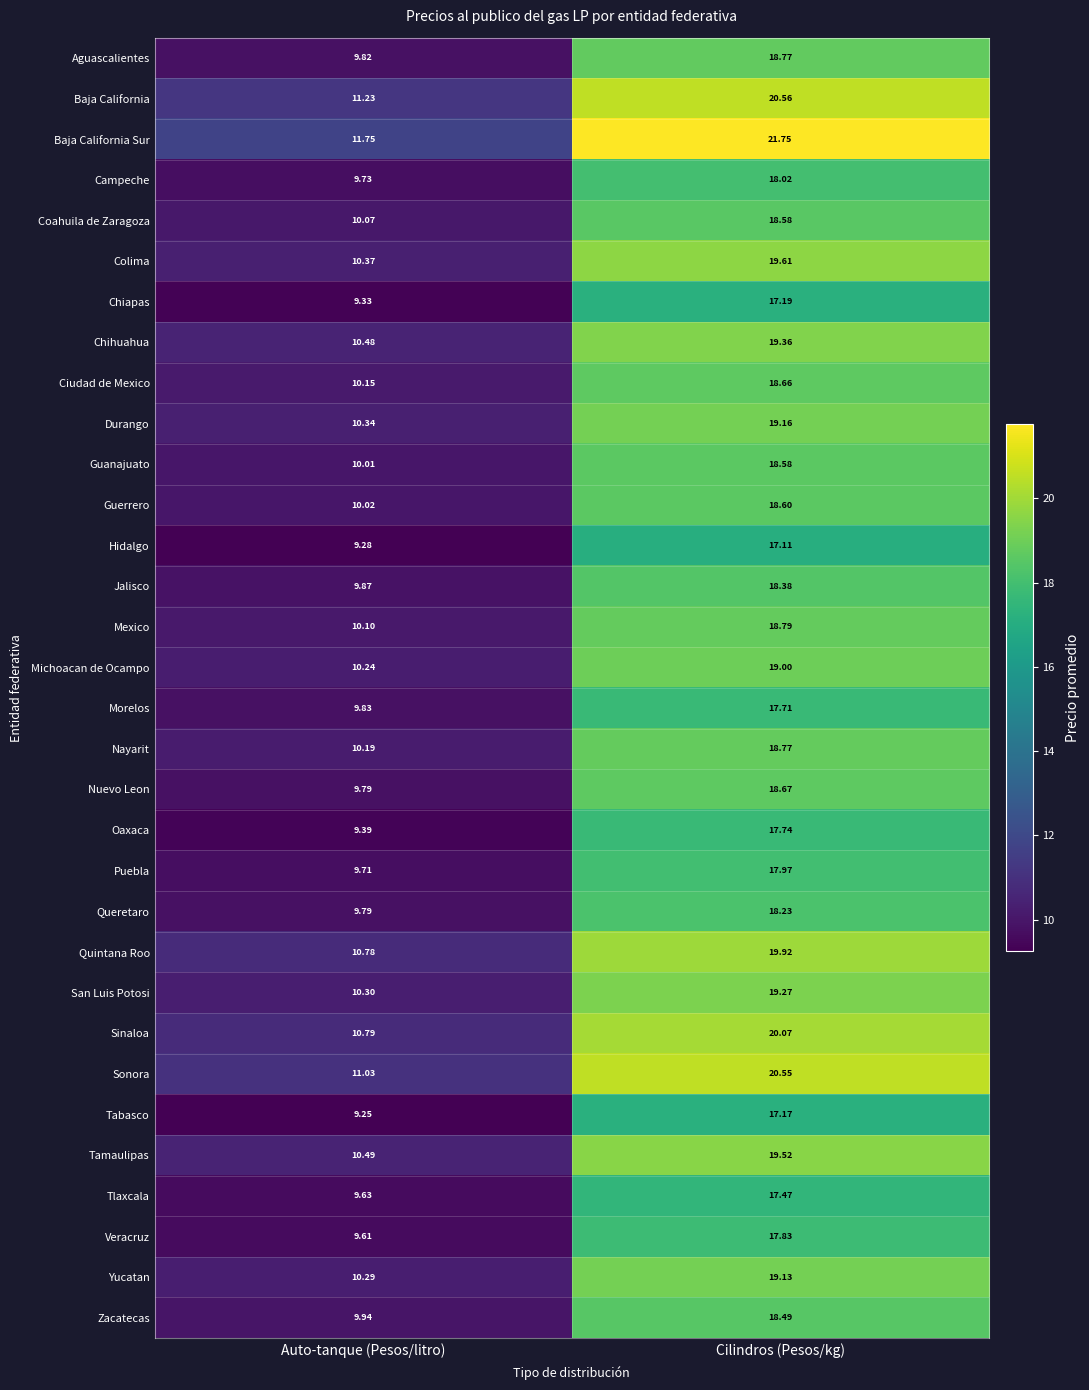

How many data points in Oaxaca are less than 17?

1